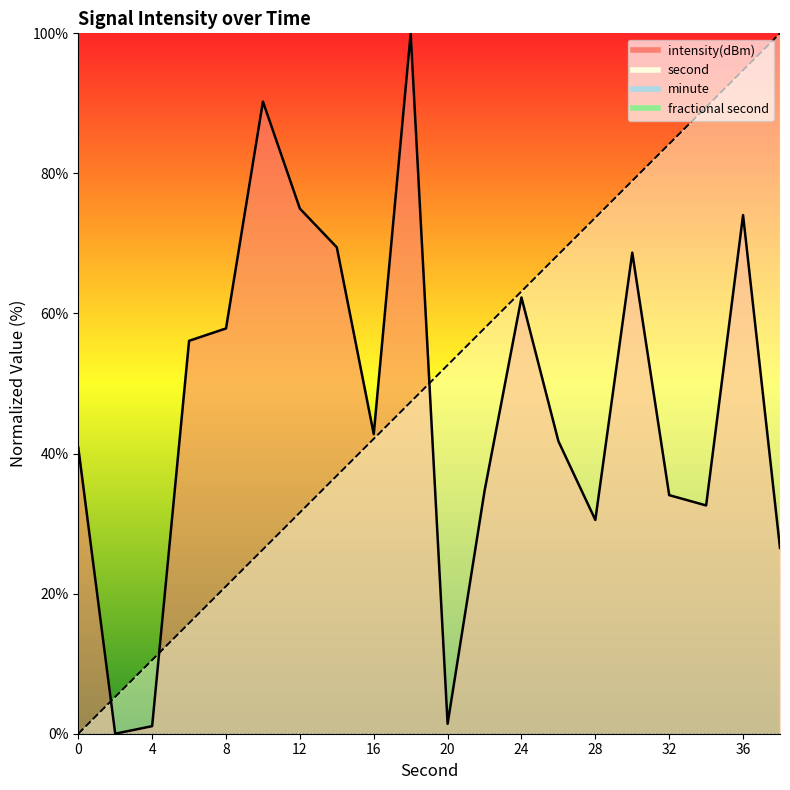

What is the sum of all second_line values?

1000.0